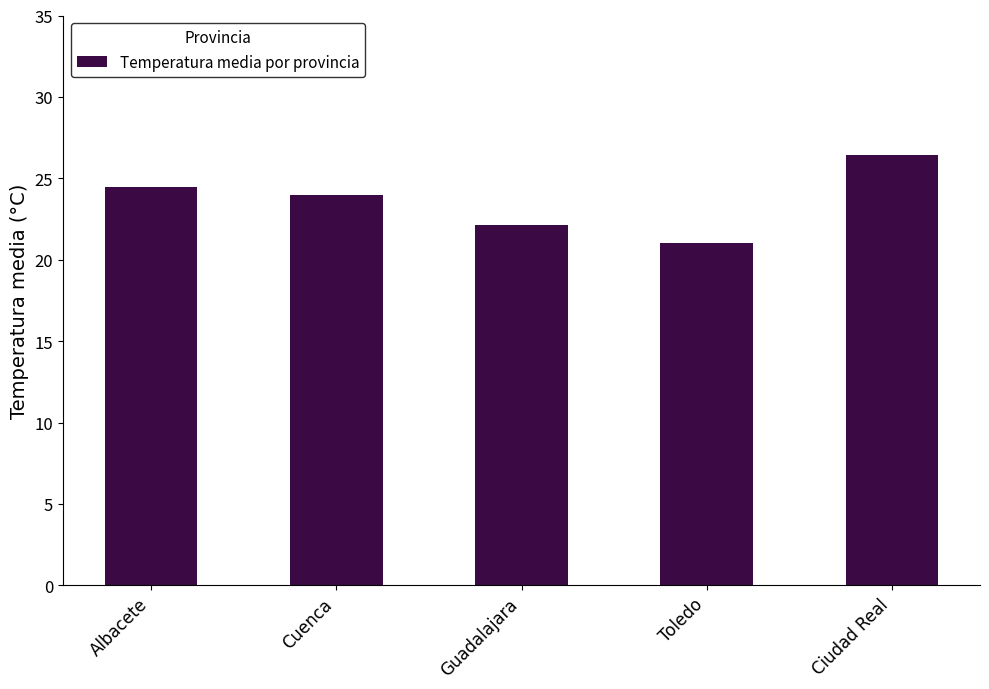

How many values exceed 23?

3